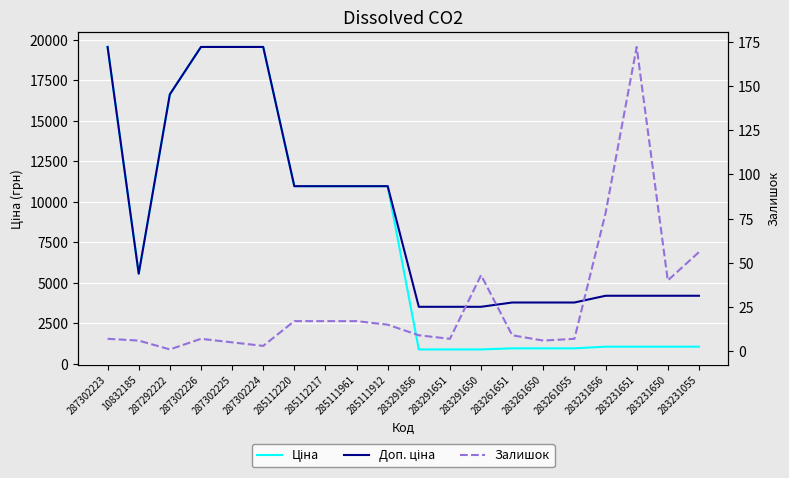

Reading left to right, transcribe all the data shown in this chart.

Ціна: 287302223=19564.9	10832185=5560.3	287292222=16636.8	287302226=19564.9	287302225=19564.9	287302224=19564.9	285112220=10964.4	285112217=10964.4	285111961=10964.4	285111912=10964.4	283291856=878.0	283291651=878.0	283291650=878.0	283261651=944.2	283261650=944.2	283261055=944.2	283231856=1048.4	283231651=1048.4	283231650=1048.4	283231055=1048.4
Доп. ціна: 287302223=19564.9	10832185=5560.3	287292222=16636.8	287302226=19564.9	287302225=19564.9	287302224=19564.9	285112220=10964.4	285112217=10964.4	285111961=10964.4	285111912=10964.4	283291856=3511.9	283291651=3511.9	283291650=3511.9	283261651=3777.0	283261650=3777.0	283261055=3777.0	283231856=4193.5	283231651=4193.5	283231650=4193.5	283231055=4193.5
Залишок: 287302223=7.0	10832185=6.0	287292222=1.0	287302226=7.0	287302225=5.0	287302224=3.0	285112220=17.0	285112217=17.0	285111961=17.0	285111912=15.0	283291856=9.0	283291651=7.0	283291650=43.0	283261651=9.0	283261650=6.0	283261055=7.0	283231856=78.0	283231651=172.0	283231650=40.0	283231055=56.0